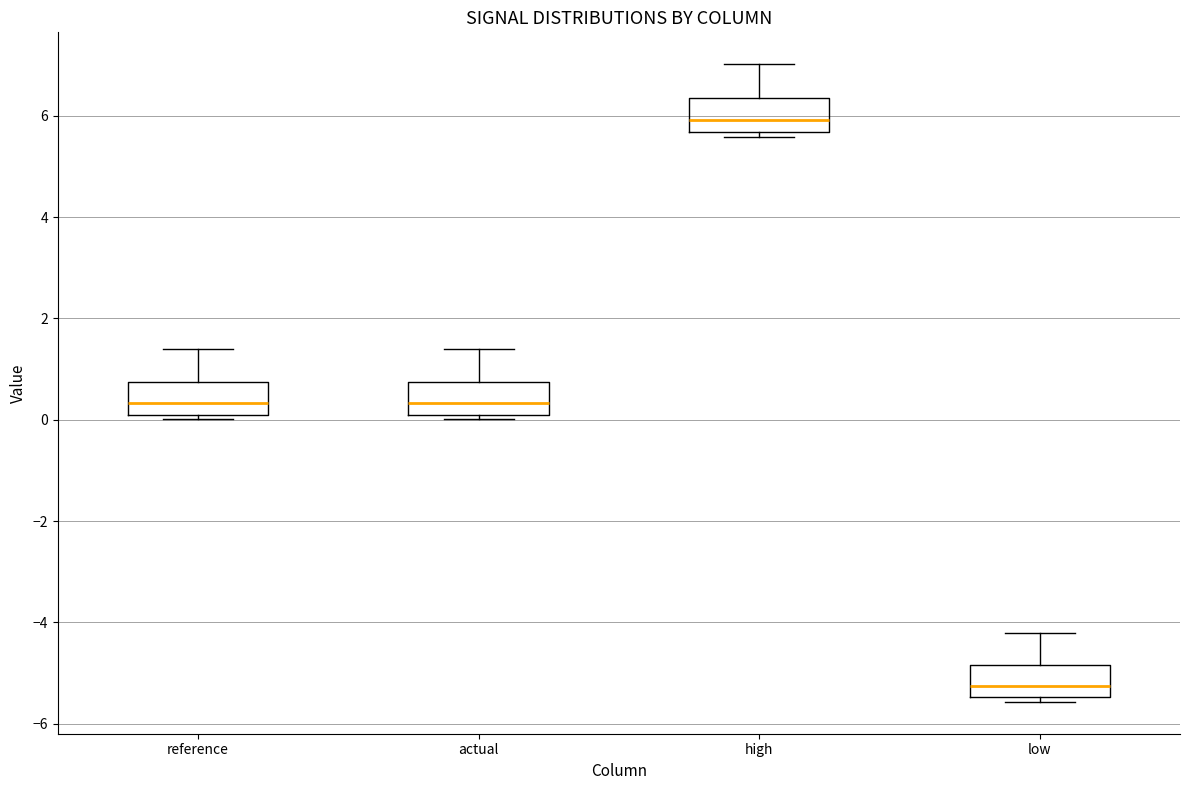

Reading left to right, read every box against the y-axis: the position of its median line, the range the box covers, and the ends of its whiskers. The values are not printed on the chart, so give them approximately, as read against the axis.

reference: median 0.4, box 0.0 to 0.8, whiskers 0.0 (just below the box's lower edge) to 1.4
actual: median 0.4, box 0.0 to 0.8, whiskers 0.0 (just below the box's lower edge) to 1.4
high: median 6.0, box 5.6 to 6.4, whiskers 5.6 (just below the box's lower edge) to 7.0
low: median -5.2, box -5.4 to -4.8, whiskers -5.6 to -4.2